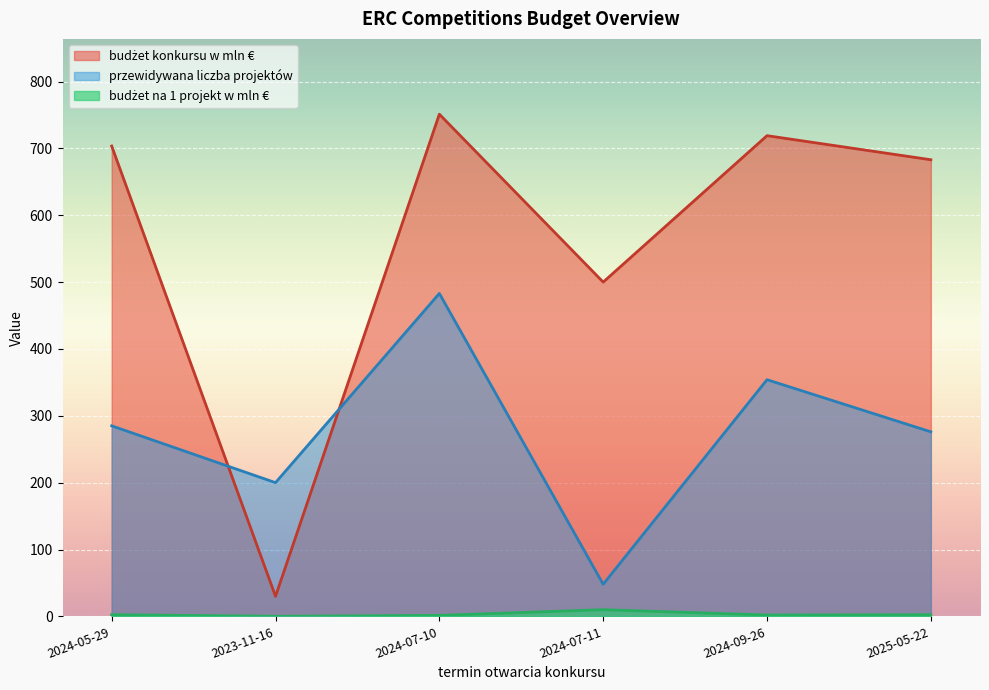

Which category has the lowest value across all series?

2023-11-16